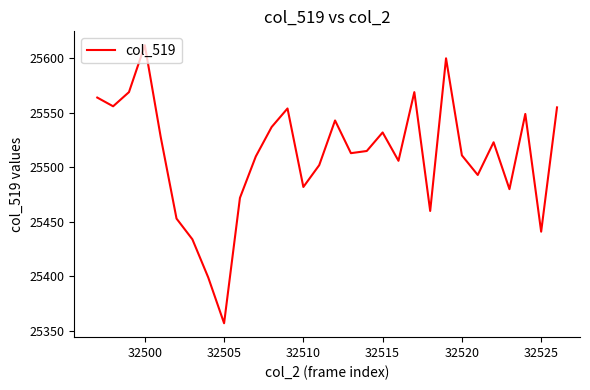

What is the maximum value shown in the chart?

25612